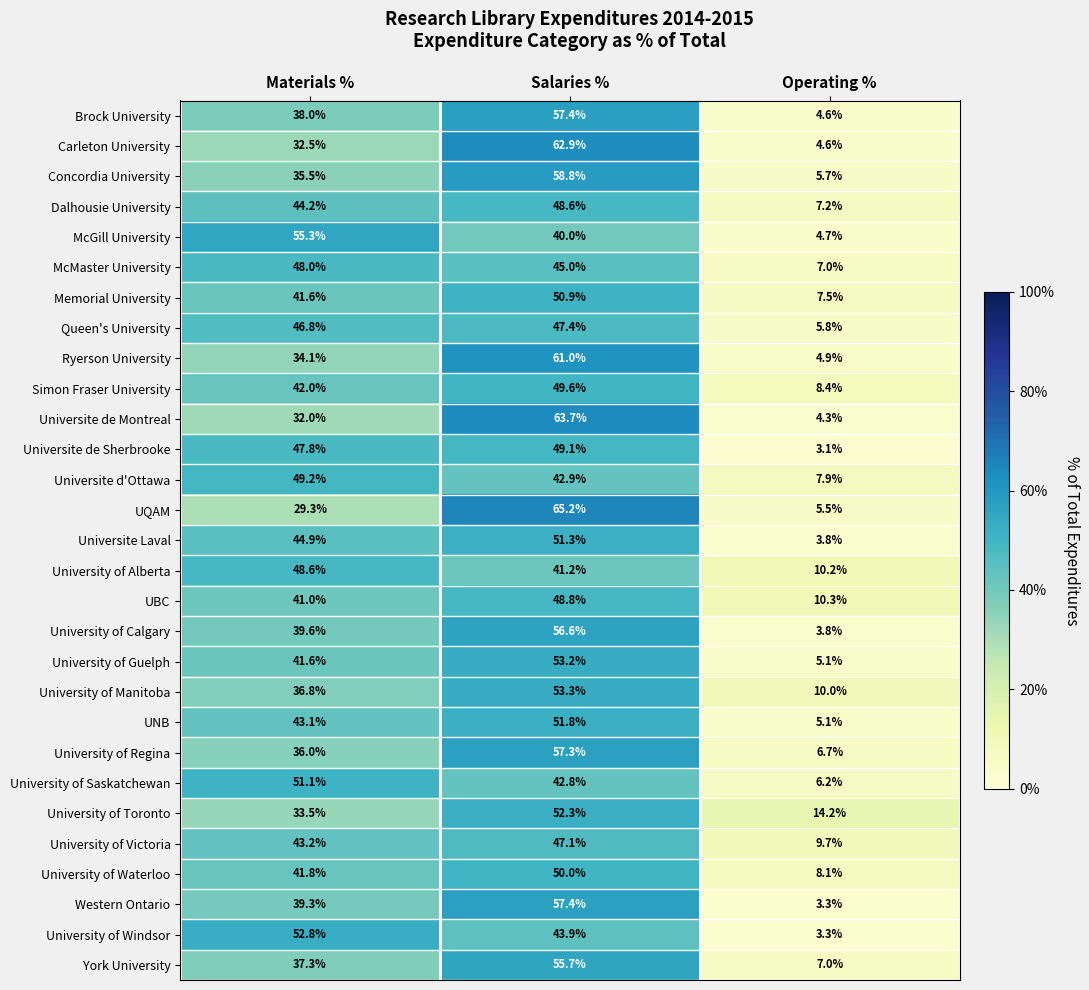

At which label is Universite de Sherbrooke closest to 26?

Materials %